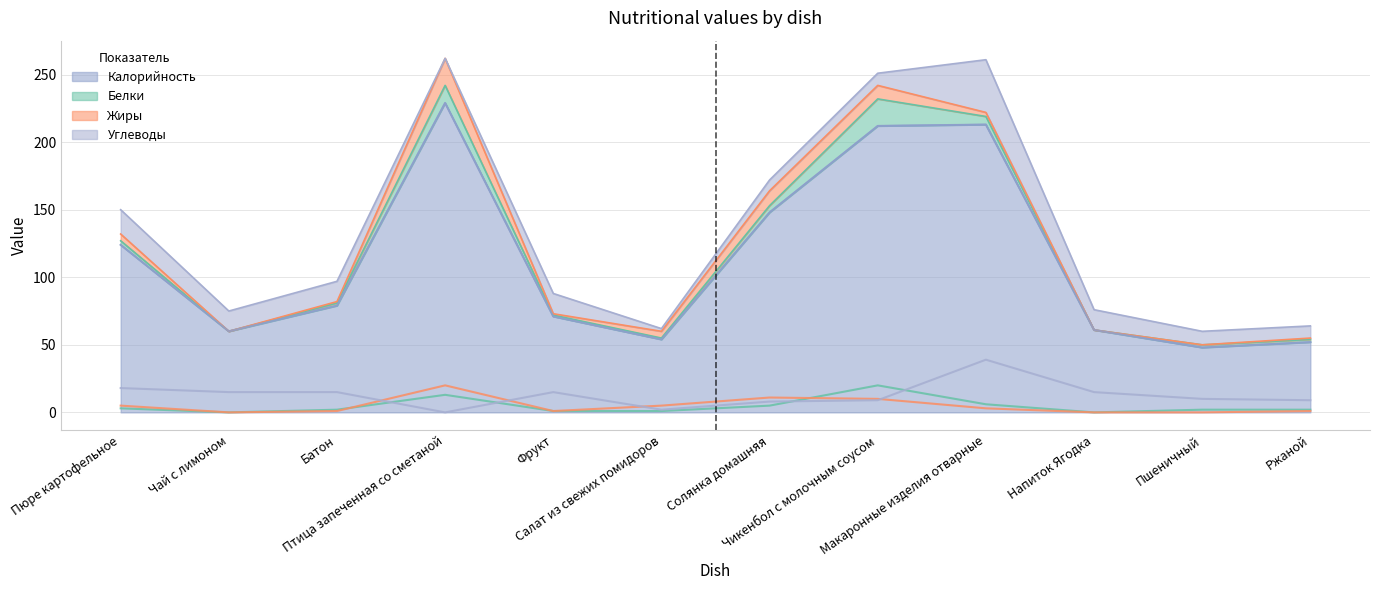

The value of Углеводы at Салат из свежих помидоров is 1. True or false?

False